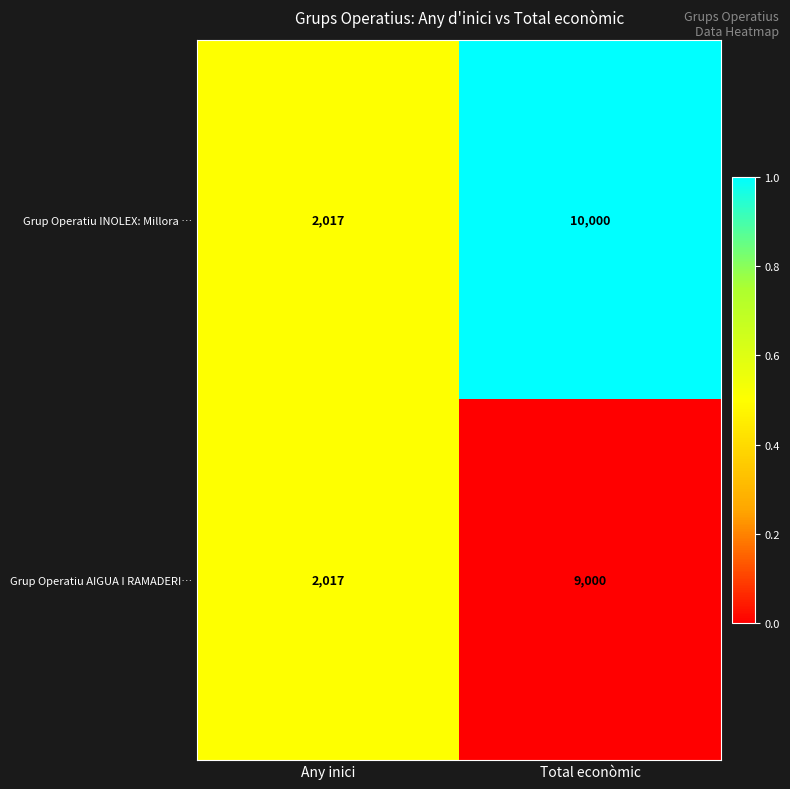

Reading left to right, what are all the values shown in this chart?

Grup Operatiu INOLEX: Millora …: 2017	10000
Grup Operatiu AIGUA I RAMADERI…: 2017	9000